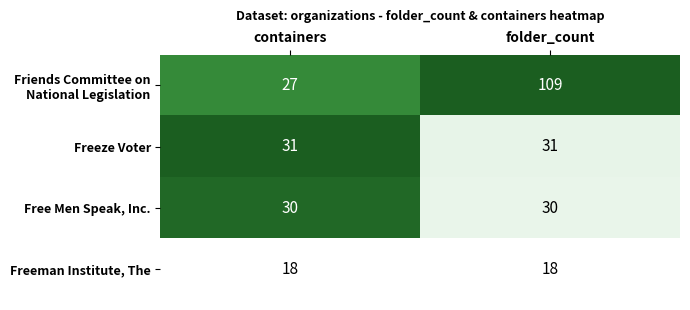

What is the sum of the Freeman Institute, The values at folder_count and containers?

36